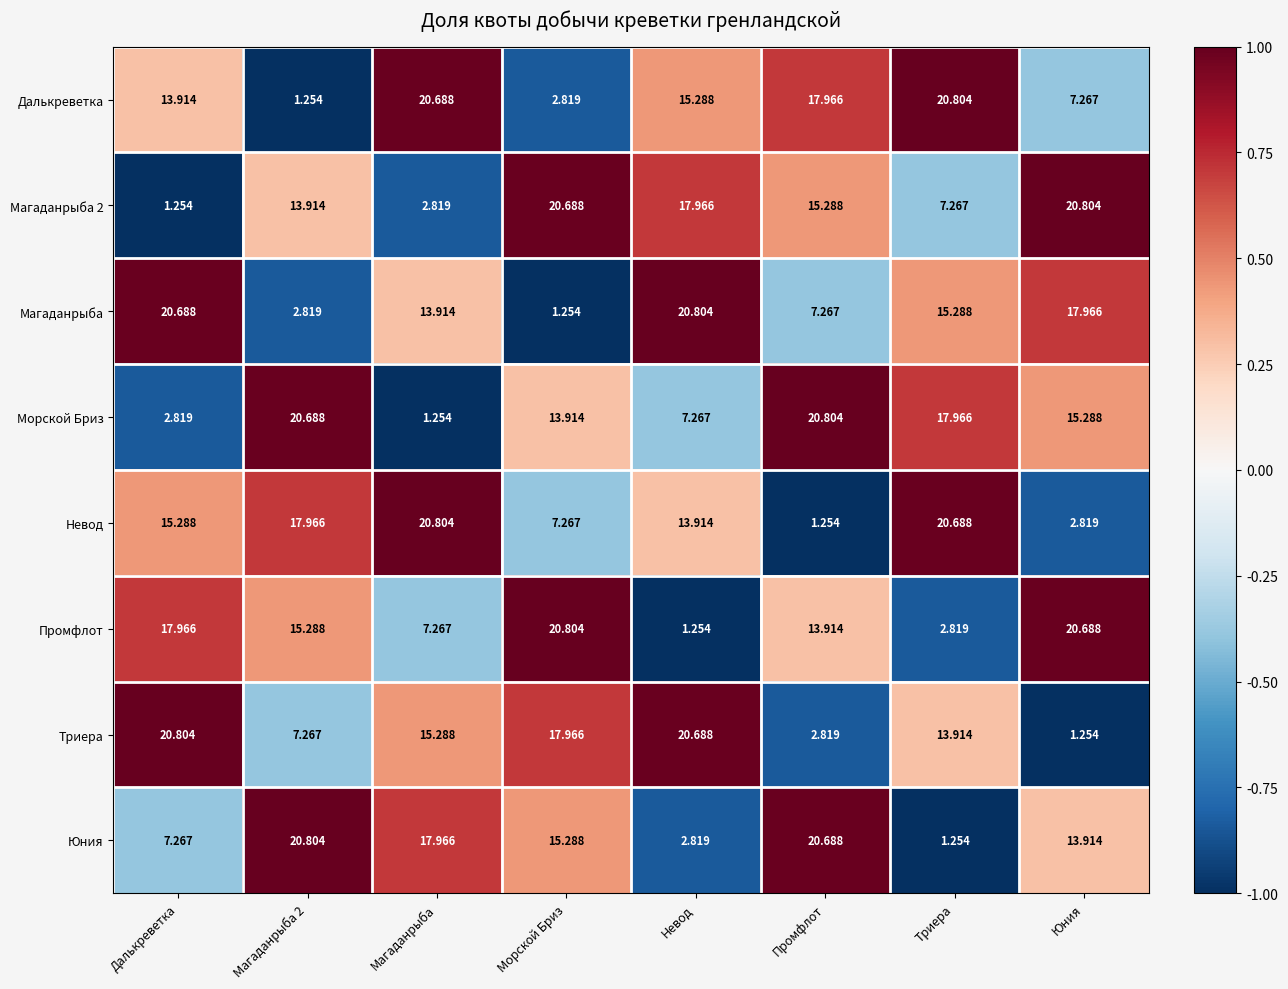

At which label is Триера closest to 11?

Триера